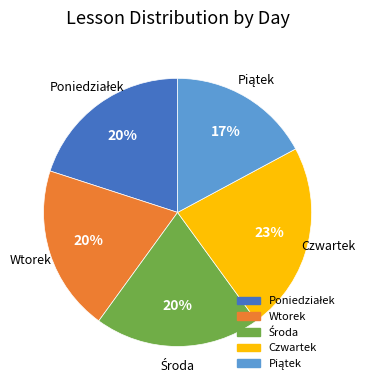

Is there a majority slice in this chart?

No